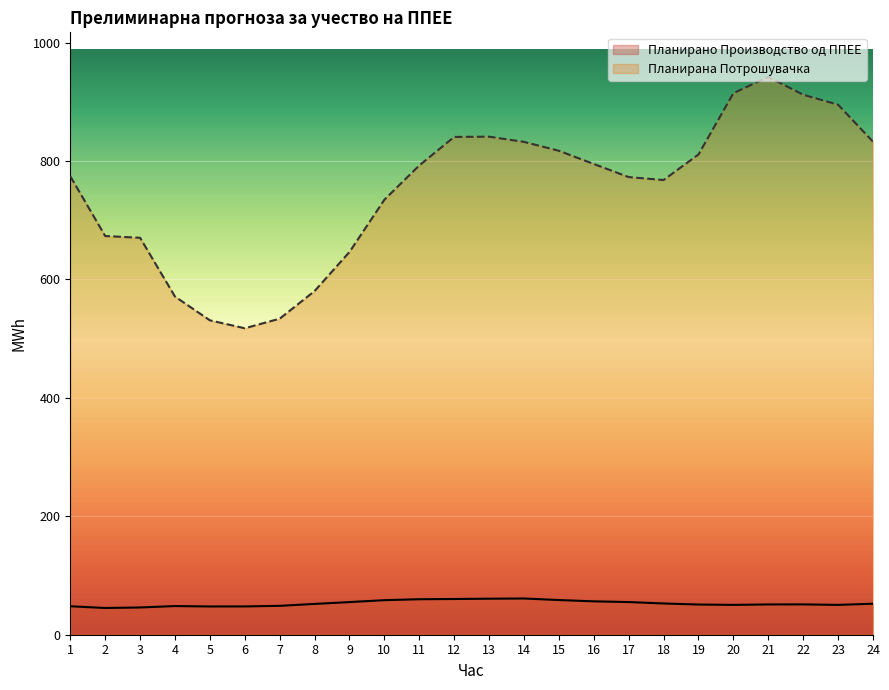

What is the smallest value displayed?

45.1